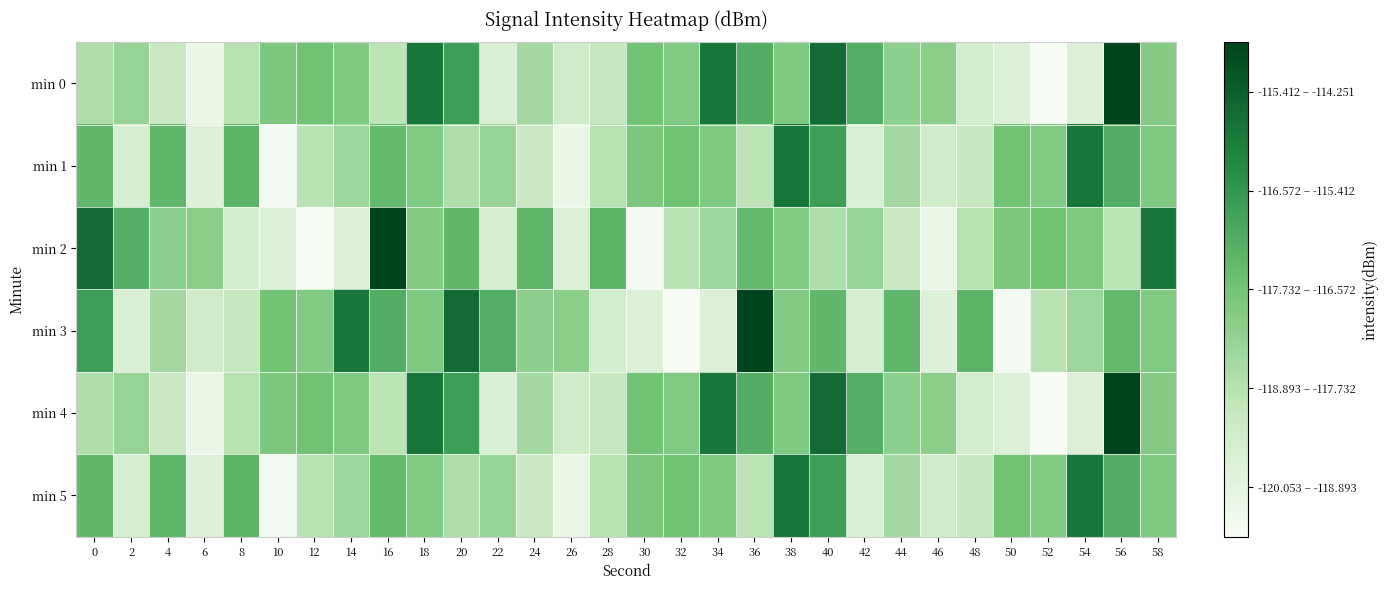

Count the number of categories in the chart.

30